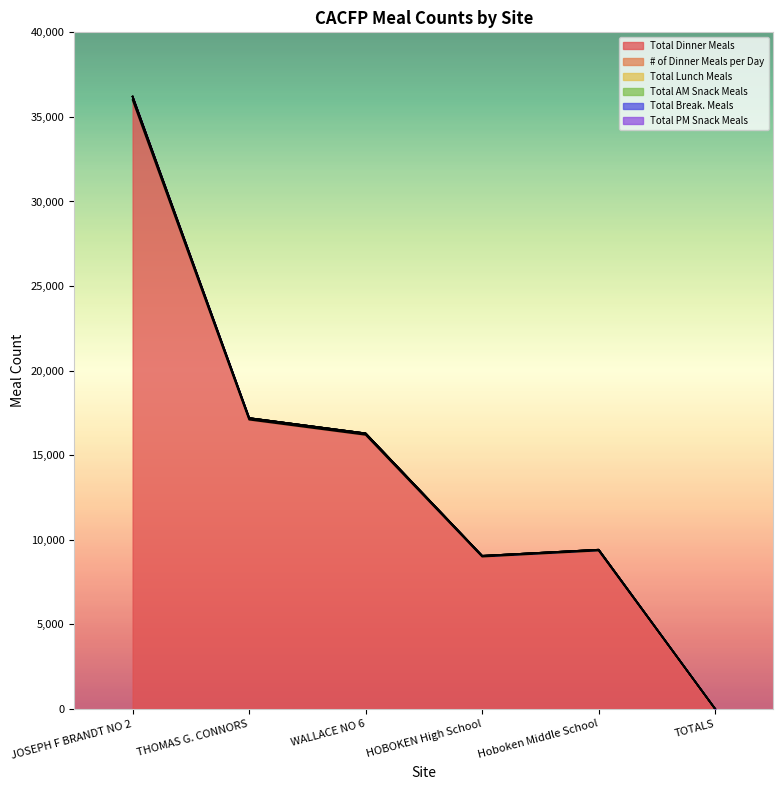

What is the difference between the # of Dinner Meals per Day values at JOSEPH F BRANDT NO 2 and TOTALS?

200